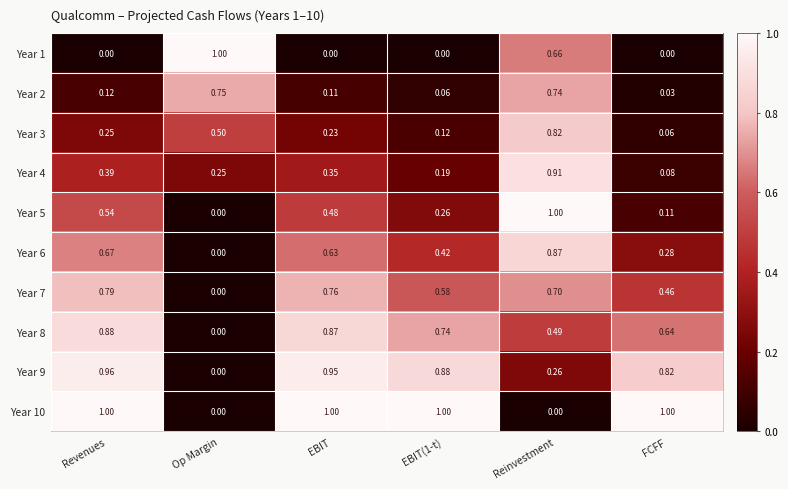

At which category is the sum across all series the highest?

Reinvestment